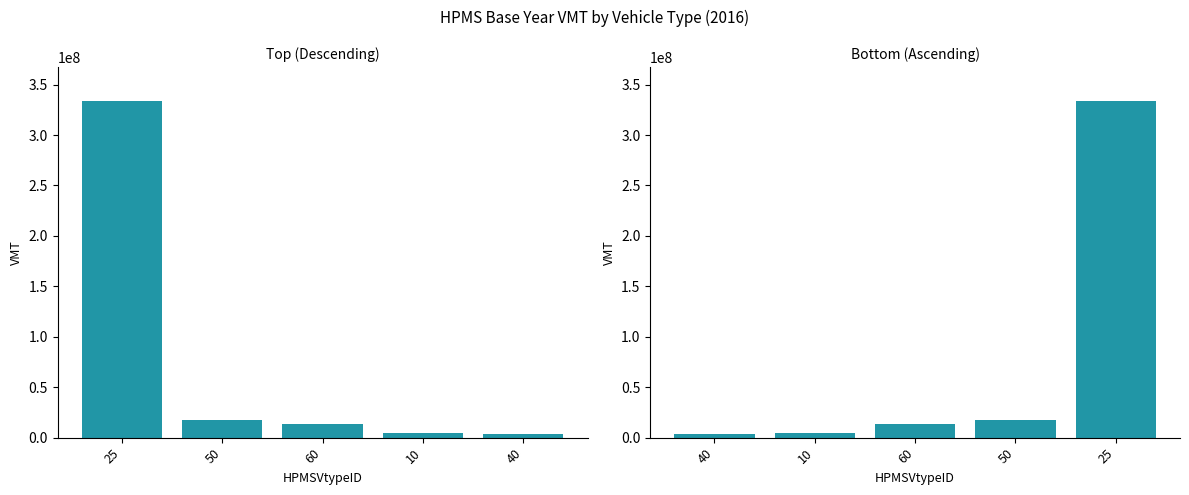

Read the HPMSBaseYearVMT (Top) value at 60.

13150076.4